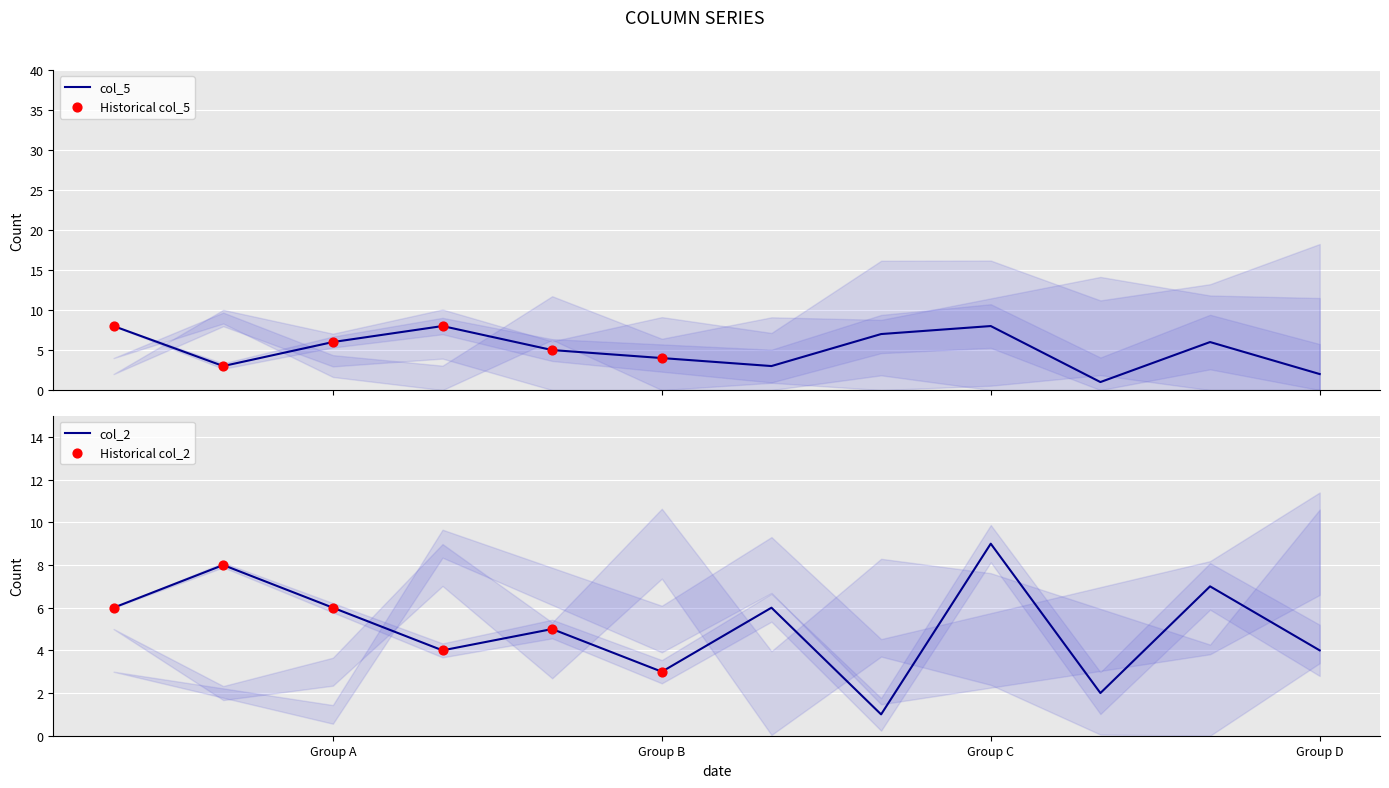

Which category has the highest value in the col_2 series?

Group C